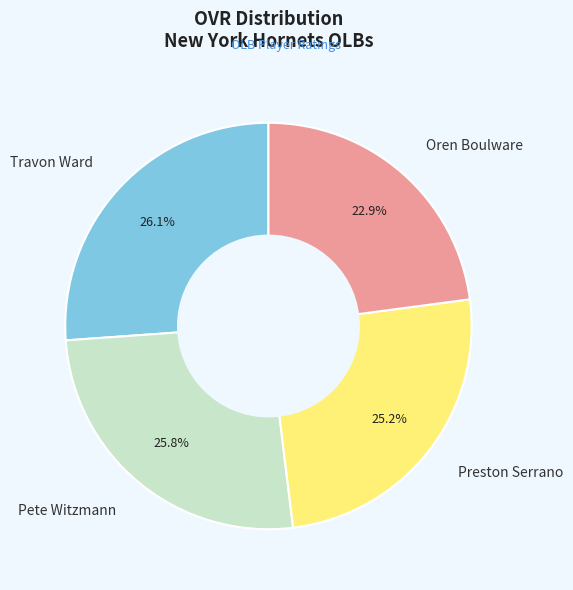

How many slices are in this pie chart?

4